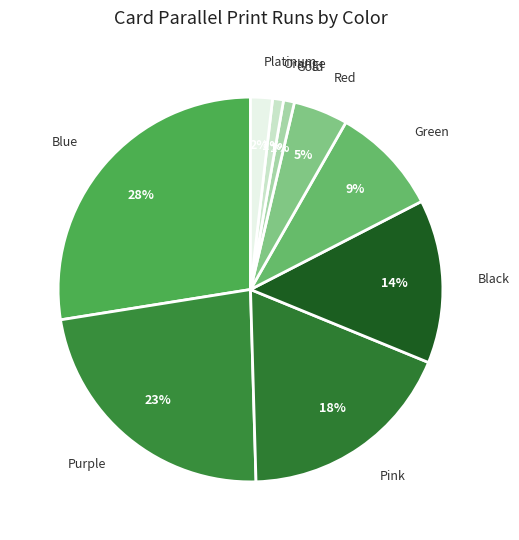

To the nearest percent, what portion does Blue represent?

28%